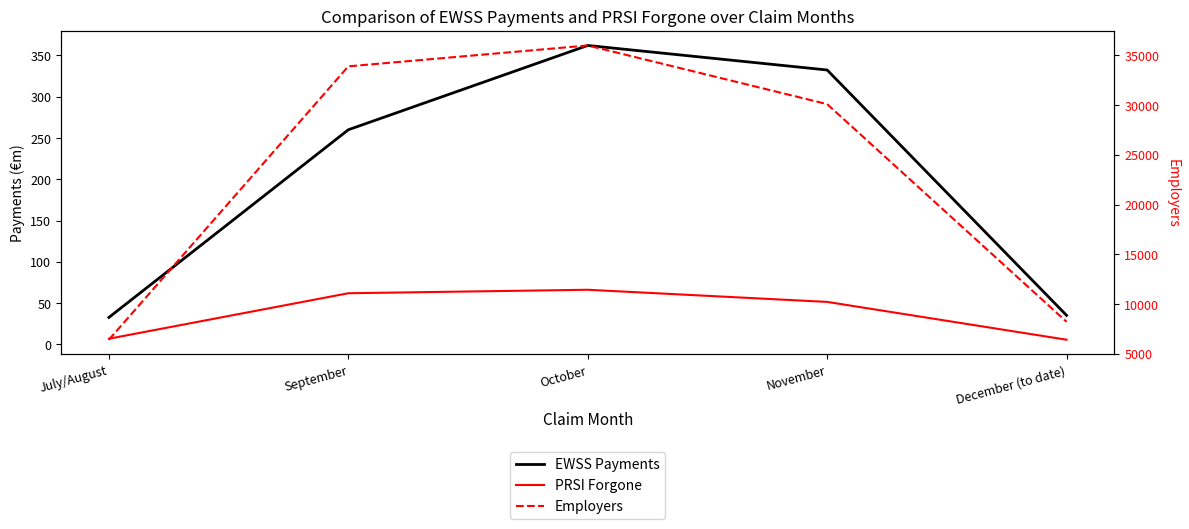

True or false: EWSS Payments and Employers intersect in this chart.

False